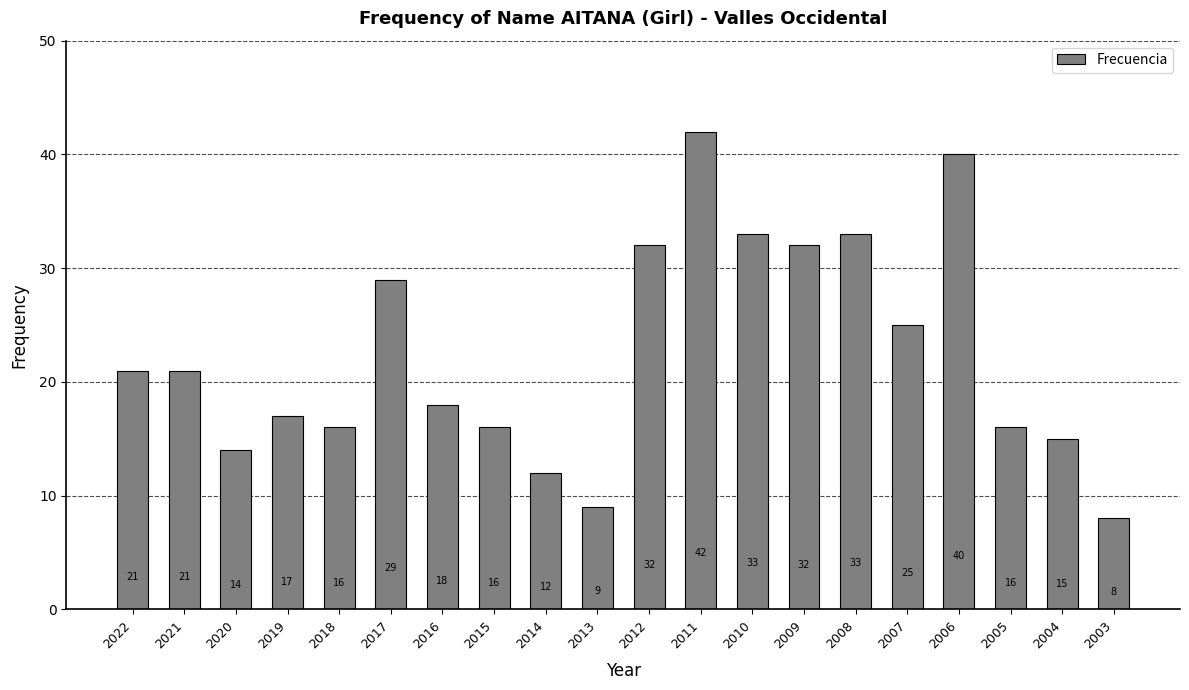

Does the chart contain any negative values?

No